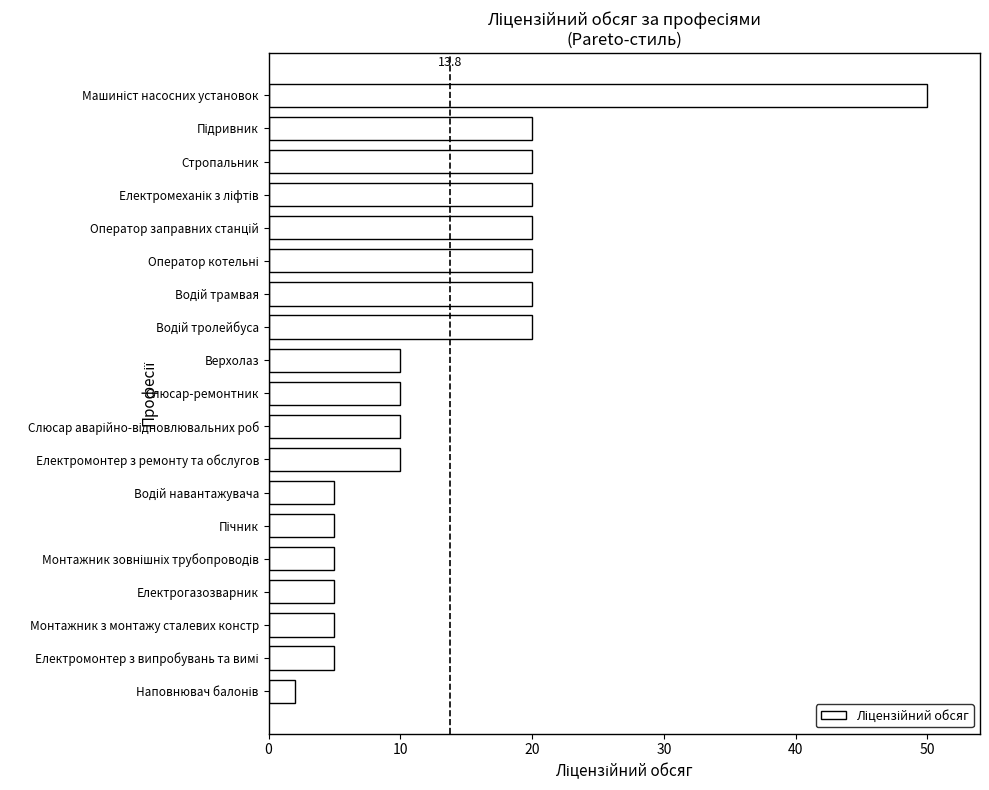

What is the sum of all values?

262